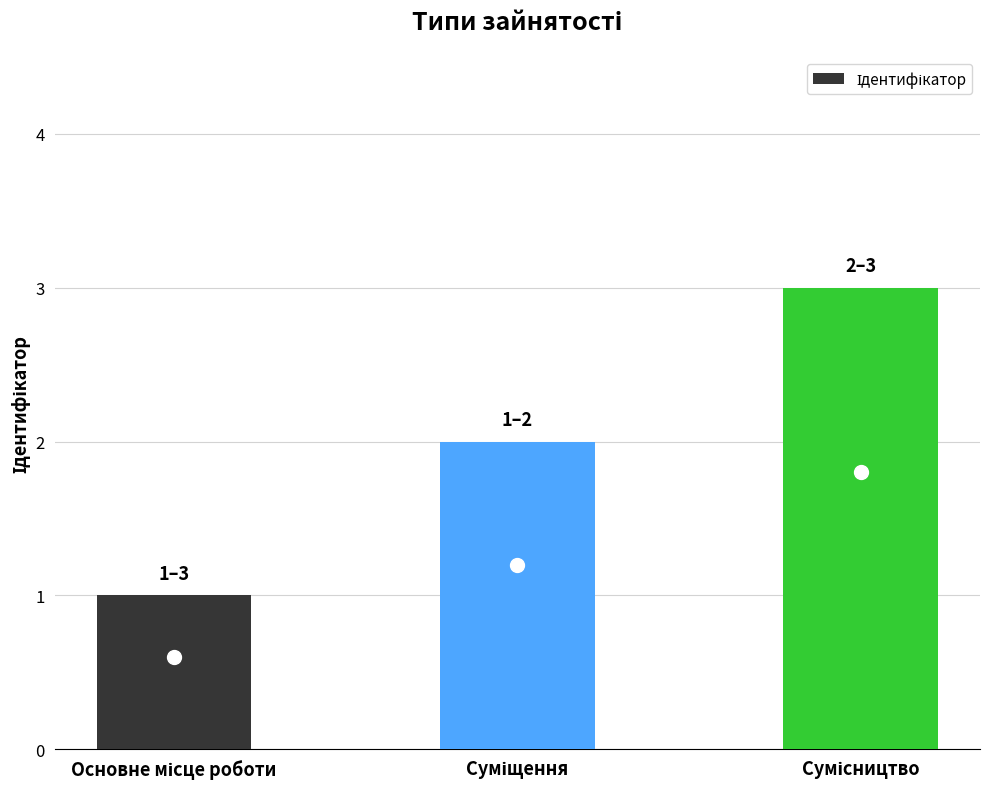

Reading left to right, transcribe all the data shown in this chart.

1	2	3